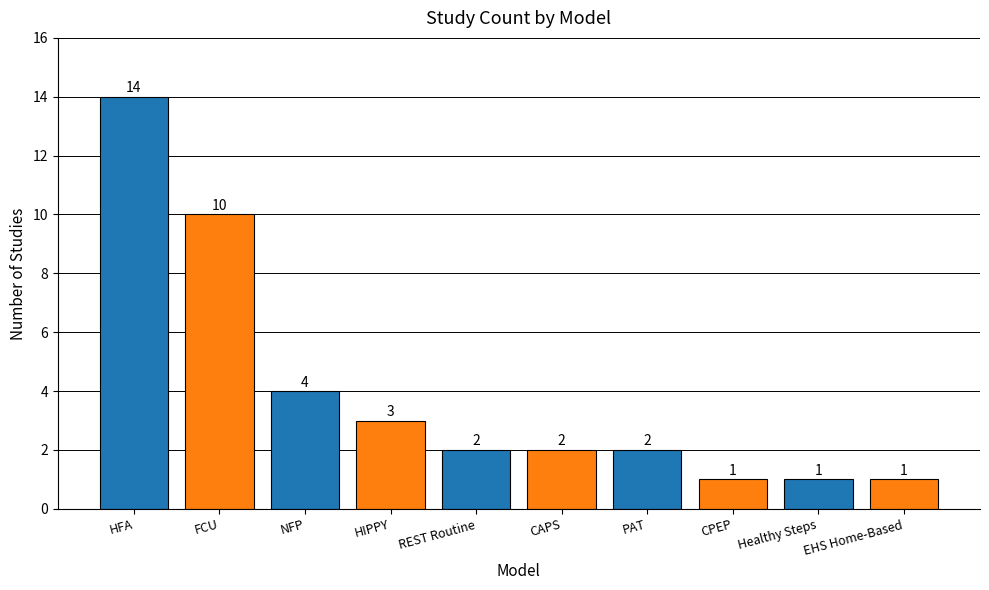

What is the difference between the maximum and minimum values?

13